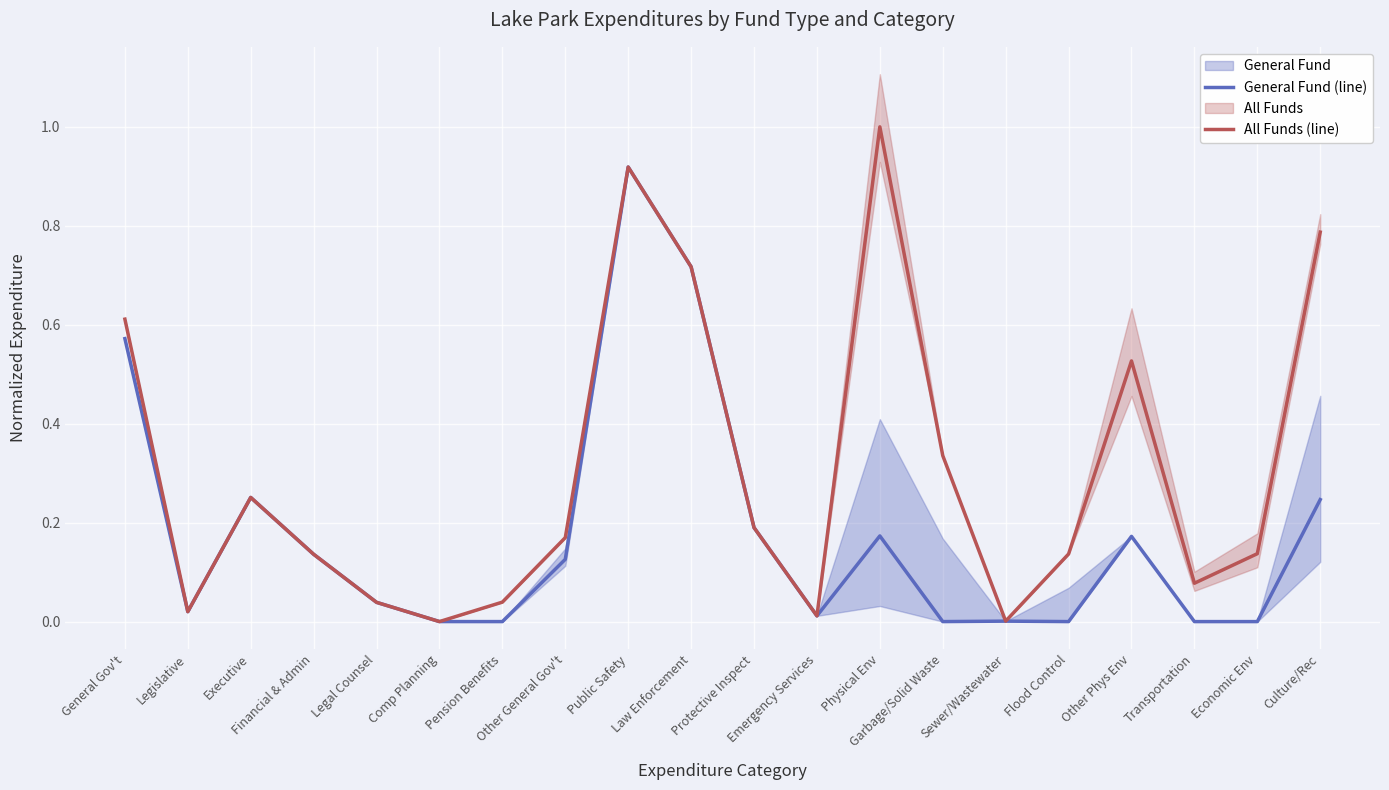

Reading left to right, transcribe all the data shown in this chart.

General Fund (line): 0.6	0.0	0.3	0.1	0.0	0.0	0.0	0.1	0.9	0.7	0.2	0.0	0.2	0.0	0.0	0.0	0.2	0.0	0.0	0.2
All Funds (line): 0.6	0.0	0.3	0.1	0.0	0.0	0.0	0.2	0.9	0.7	0.2	0.0	1.0	0.3	0.0	0.1	0.5	0.1	0.1	0.8